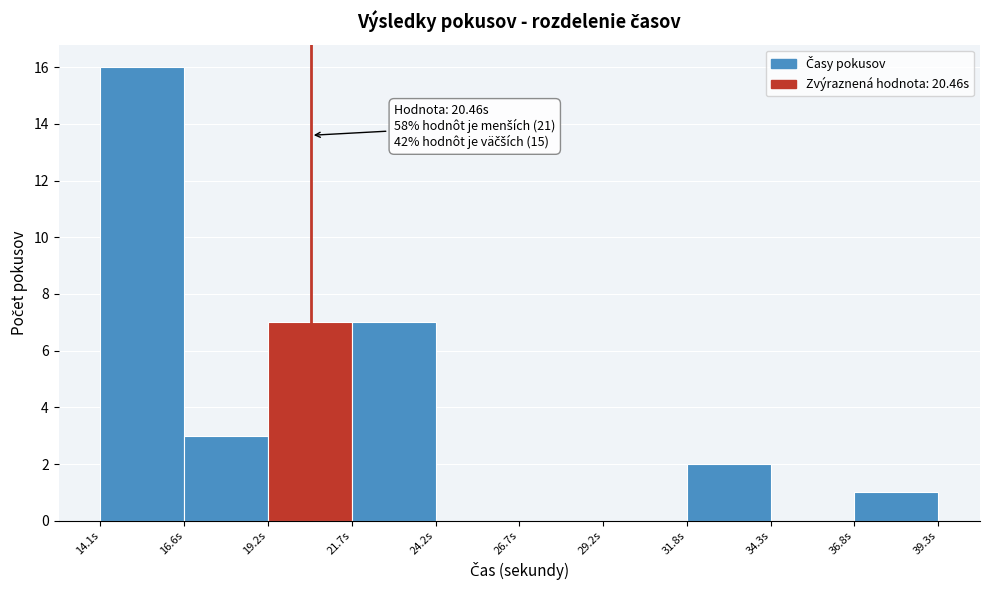

Over which range of the x-axis is the bar tallest?

14.0 to 16.5